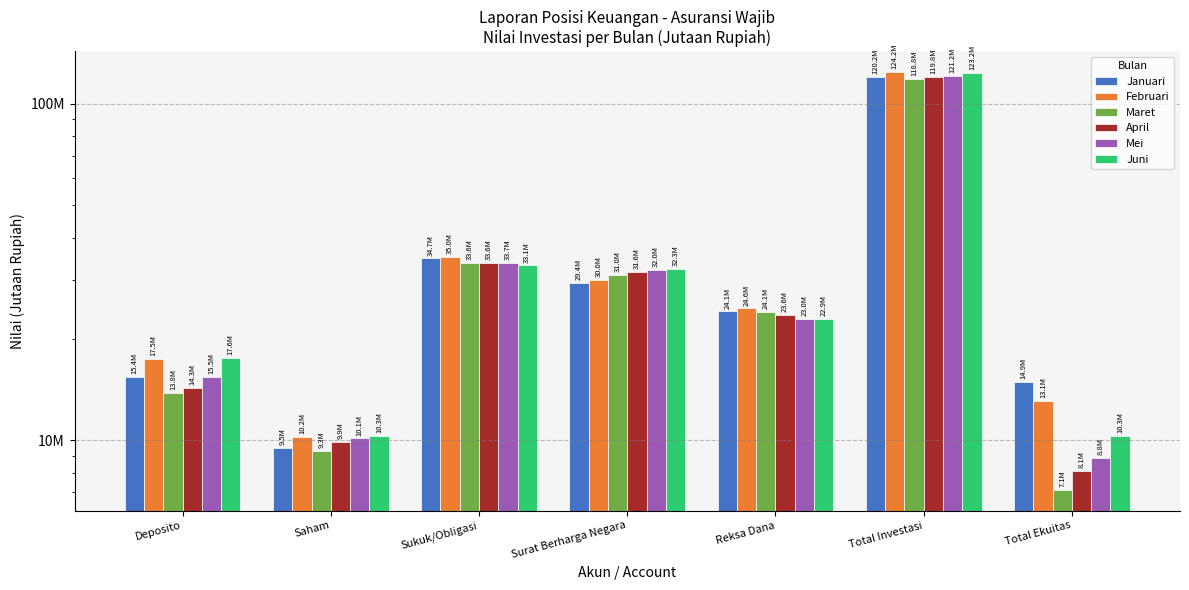

What is the difference between the Juni values at Deposito and Sukuk/Obligasi?

15474957.3